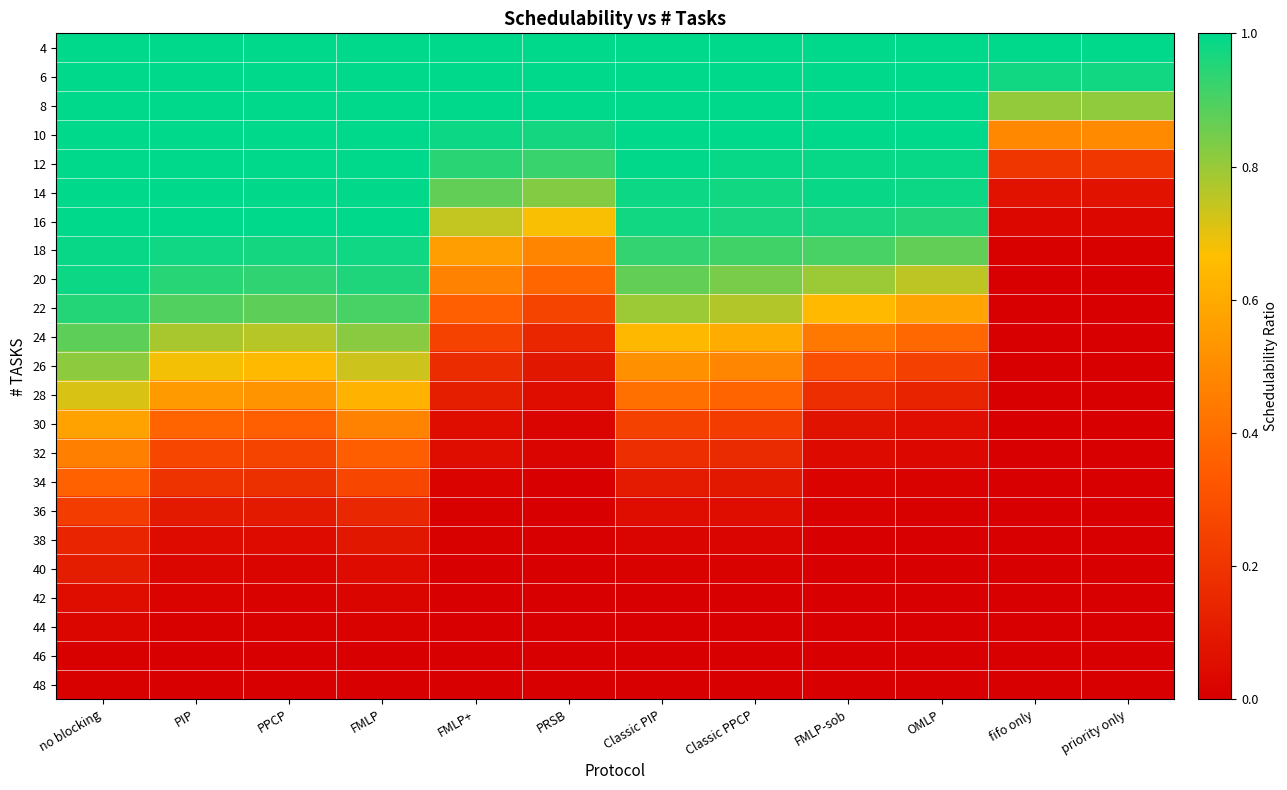

Reading right to left, list all the values displayed in this chart.

4: priority only=1.0	fifo only=1.0	OMLP=1.0	FMLP-sob=1.0	Classic PPCP=1.0	Classic PIP=1.0	PRSB=1.0	FMLP+=1.0	FMLP=1.0	PPCP=1.0	PIP=1.0	no blocking=1.0
6: priority only=1.0	fifo only=1.0	OMLP=1.0	FMLP-sob=1.0	Classic PPCP=1.0	Classic PIP=1.0	PRSB=1.0	FMLP+=1.0	FMLP=1.0	PPCP=1.0	PIP=1.0	no blocking=1.0
8: priority only=0.8	fifo only=0.8	OMLP=1.0	FMLP-sob=1.0	Classic PPCP=1.0	Classic PIP=1.0	PRSB=1.0	FMLP+=1.0	FMLP=1.0	PPCP=1.0	PIP=1.0	no blocking=1.0
10: priority only=0.5	fifo only=0.5	OMLP=1.0	FMLP-sob=1.0	Classic PPCP=1.0	Classic PIP=1.0	PRSB=1.0	FMLP+=1.0	FMLP=1.0	PPCP=1.0	PIP=1.0	no blocking=1.0
12: priority only=0.2	fifo only=0.2	OMLP=1.0	FMLP-sob=1.0	Classic PPCP=1.0	Classic PIP=1.0	PRSB=0.9	FMLP+=0.9	FMLP=1.0	PPCP=1.0	PIP=1.0	no blocking=1.0
14: priority only=0.1	fifo only=0.1	OMLP=1.0	FMLP-sob=1.0	Classic PPCP=1.0	Classic PIP=1.0	PRSB=0.8	FMLP+=0.9	FMLP=1.0	PPCP=1.0	PIP=1.0	no blocking=1.0
16: priority only=0.0	fifo only=0.0	OMLP=1.0	FMLP-sob=1.0	Classic PPCP=1.0	Classic PIP=1.0	PRSB=0.7	FMLP+=0.7	FMLP=1.0	PPCP=1.0	PIP=1.0	no blocking=1.0
18: priority only=0.0	fifo only=0.0	OMLP=0.9	FMLP-sob=0.9	Classic PPCP=0.9	Classic PIP=0.9	PRSB=0.5	FMLP+=0.6	FMLP=1.0	PPCP=1.0	PIP=1.0	no blocking=1.0
20: priority only=0.0	fifo only=0.0	OMLP=0.8	FMLP-sob=0.8	Classic PPCP=0.8	Classic PIP=0.9	PRSB=0.4	FMLP+=0.5	FMLP=1.0	PPCP=0.9	PIP=0.9	no blocking=1.0
22: priority only=0.0	fifo only=0.0	OMLP=0.6	FMLP-sob=0.6	Classic PPCP=0.8	Classic PIP=0.8	PRSB=0.3	FMLP+=0.4	FMLP=0.9	PPCP=0.9	PIP=0.9	no blocking=1.0
24: priority only=0.0	fifo only=0.0	OMLP=0.4	FMLP-sob=0.4	Classic PPCP=0.6	Classic PIP=0.6	PRSB=0.1	FMLP+=0.2	FMLP=0.8	PPCP=0.8	PIP=0.8	no blocking=0.9
26: priority only=0.0	fifo only=0.0	OMLP=0.2	FMLP-sob=0.3	Classic PPCP=0.5	Classic PIP=0.5	PRSB=0.1	FMLP+=0.2	FMLP=0.7	PPCP=0.6	PIP=0.7	no blocking=0.8
28: priority only=0.0	fifo only=0.0	OMLP=0.1	FMLP-sob=0.2	Classic PPCP=0.4	Classic PIP=0.4	PRSB=0.1	FMLP+=0.1	FMLP=0.6	PPCP=0.5	PIP=0.5	no blocking=0.7
30: priority only=0.0	fifo only=0.0	OMLP=0.1	FMLP-sob=0.1	Classic PPCP=0.2	Classic PIP=0.2	PRSB=0.0	FMLP+=0.1	FMLP=0.5	PPCP=0.4	PIP=0.4	no blocking=0.6
32: priority only=0.0	fifo only=0.0	OMLP=0.0	FMLP-sob=0.0	Classic PPCP=0.2	Classic PIP=0.2	PRSB=0.0	FMLP+=0.1	FMLP=0.3	PPCP=0.3	PIP=0.3	no blocking=0.5
34: priority only=0.0	fifo only=0.0	OMLP=0.0	FMLP-sob=0.0	Classic PPCP=0.1	Classic PIP=0.1	PRSB=0.0	FMLP+=0.0	FMLP=0.3	PPCP=0.2	PIP=0.2	no blocking=0.4
36: priority only=0.0	fifo only=0.0	OMLP=0.0	FMLP-sob=0.0	Classic PPCP=0.1	Classic PIP=0.1	PRSB=0.0	FMLP+=0.0	FMLP=0.2	PPCP=0.1	PIP=0.1	no blocking=0.2
38: priority only=0.0	fifo only=0.0	OMLP=0.0	FMLP-sob=0.0	Classic PPCP=0.0	Classic PIP=0.0	PRSB=0.0	FMLP+=0.0	FMLP=0.1	PPCP=0.0	PIP=0.0	no blocking=0.1
40: priority only=0.0	fifo only=0.0	OMLP=0.0	FMLP-sob=0.0	Classic PPCP=0.0	Classic PIP=0.0	PRSB=0.0	FMLP+=0.0	FMLP=0.0	PPCP=0.0	PIP=0.0	no blocking=0.1
42: priority only=0.0	fifo only=0.0	OMLP=0.0	FMLP-sob=0.0	Classic PPCP=0.0	Classic PIP=0.0	PRSB=0.0	FMLP+=0.0	FMLP=0.0	PPCP=0.0	PIP=0.0	no blocking=0.1
44: priority only=0.0	fifo only=0.0	OMLP=0.0	FMLP-sob=0.0	Classic PPCP=0.0	Classic PIP=0.0	PRSB=0.0	FMLP+=0.0	FMLP=0.0	PPCP=0.0	PIP=0.0	no blocking=0.0
46: priority only=0.0	fifo only=0.0	OMLP=0.0	FMLP-sob=0.0	Classic PPCP=0.0	Classic PIP=0.0	PRSB=0.0	FMLP+=0.0	FMLP=0.0	PPCP=0.0	PIP=0.0	no blocking=0.0
48: priority only=0.0	fifo only=0.0	OMLP=0.0	FMLP-sob=0.0	Classic PPCP=0.0	Classic PIP=0.0	PRSB=0.0	FMLP+=0.0	FMLP=0.0	PPCP=0.0	PIP=0.0	no blocking=0.0